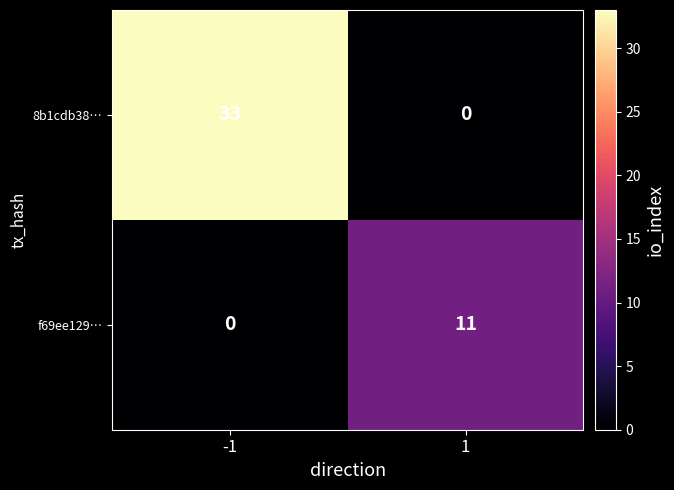

What is the average value of the f69ee129… series?

6